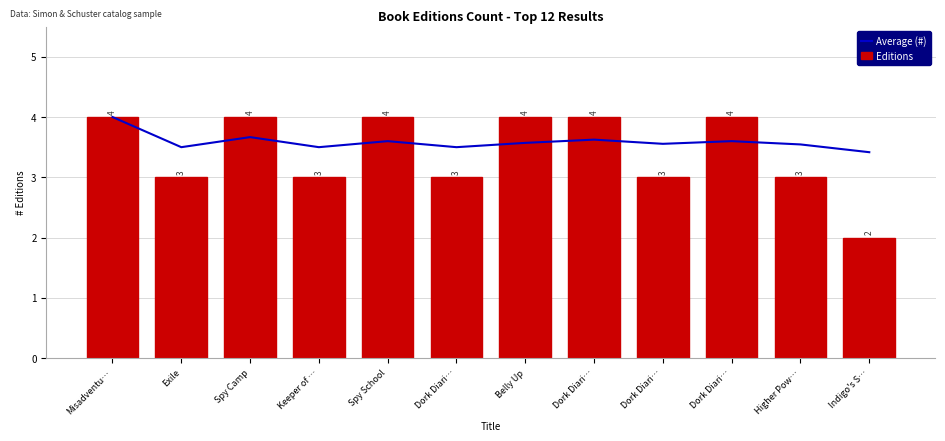

At which label is Average (#) closest to 3?

Indigo's S…